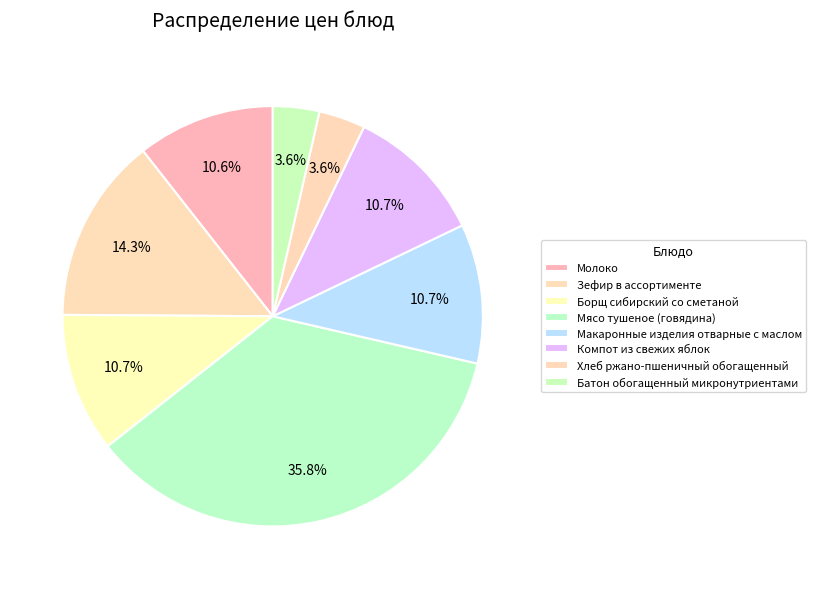

Which has a higher value, Борщ сибирский со сметаной or Батон обогащенный микронутриентами?

Борщ сибирский со сметаной